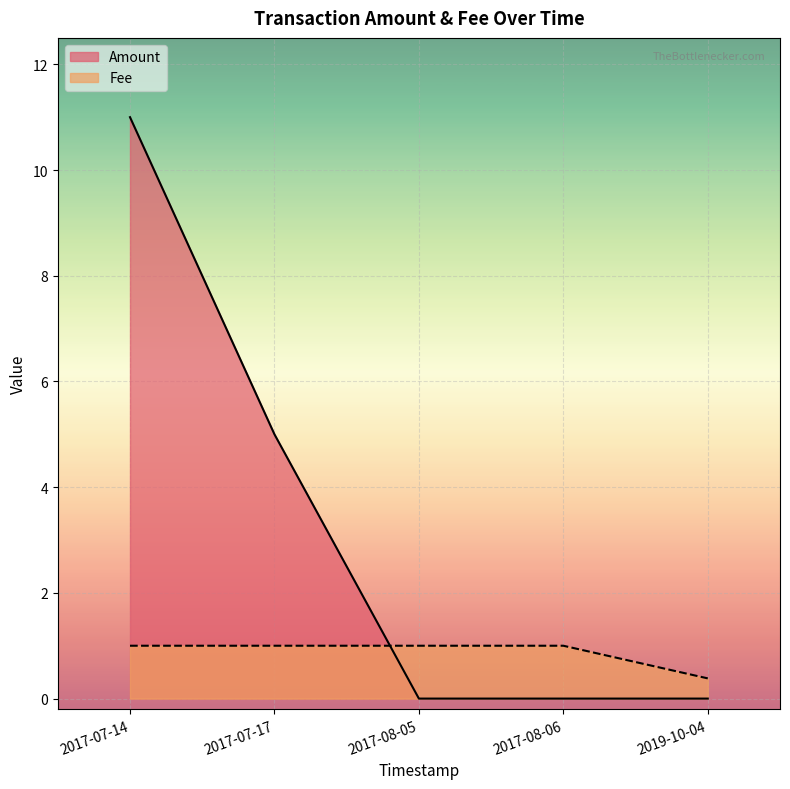

Reading right to left, transcribe all the data shown in this chart.

Amount: 2017-07-14=11.0	2017-07-17=5.0	2017-08-05=0.0	2017-08-06=0.0	2019-10-04=0.0
Fee: 2017-07-14=1.0	2017-07-17=1.0	2017-08-05=1.0	2017-08-06=1.0	2019-10-04=0.4